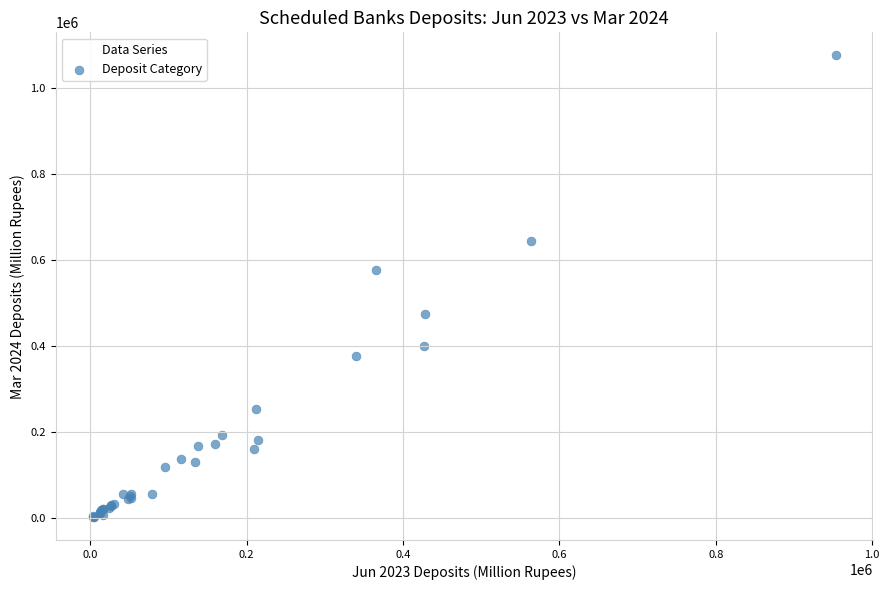

What Y value in the scatter plot is closest to 539604?

577886.3